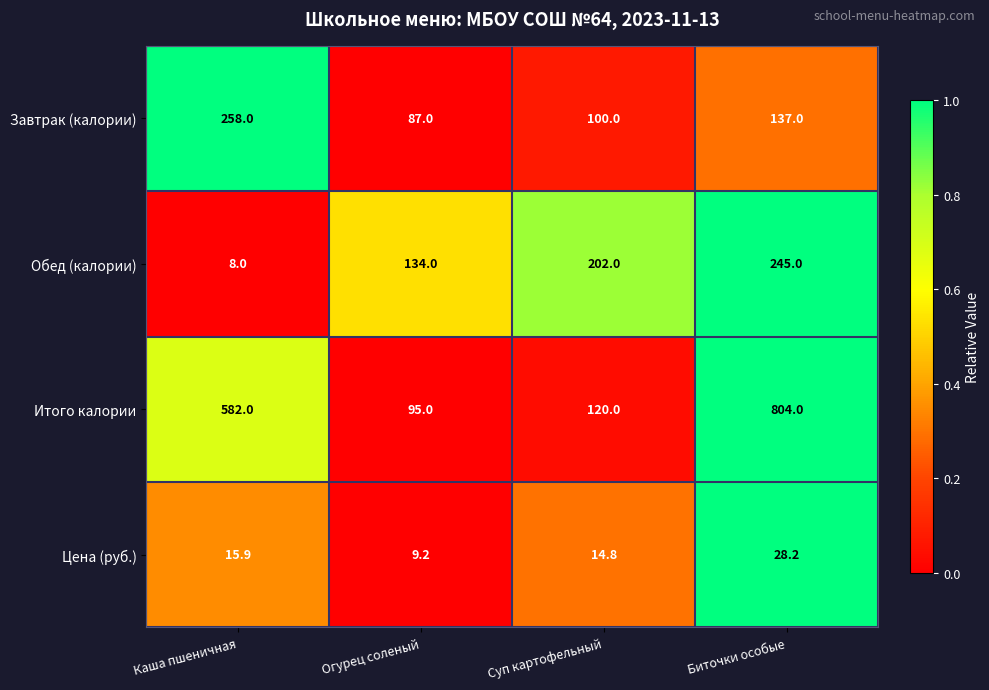

Which series has the largest range (max minus min)?

Итого калории